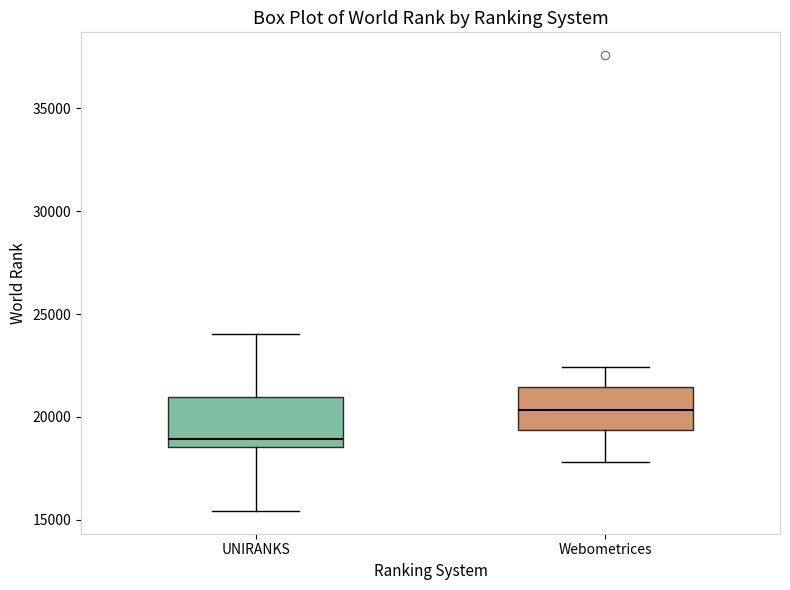

Which box has the lowest median line?

UNIRANKS